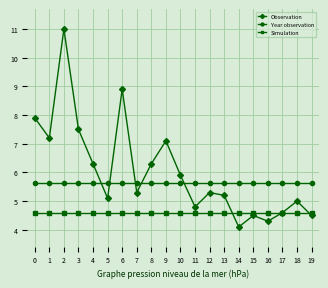

What is the maximum value shown in the chart?

11.0